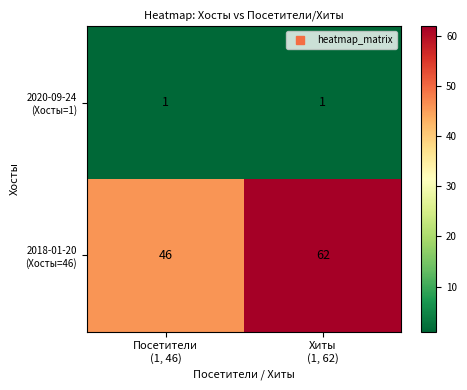

What is the greatest value displayed?

62